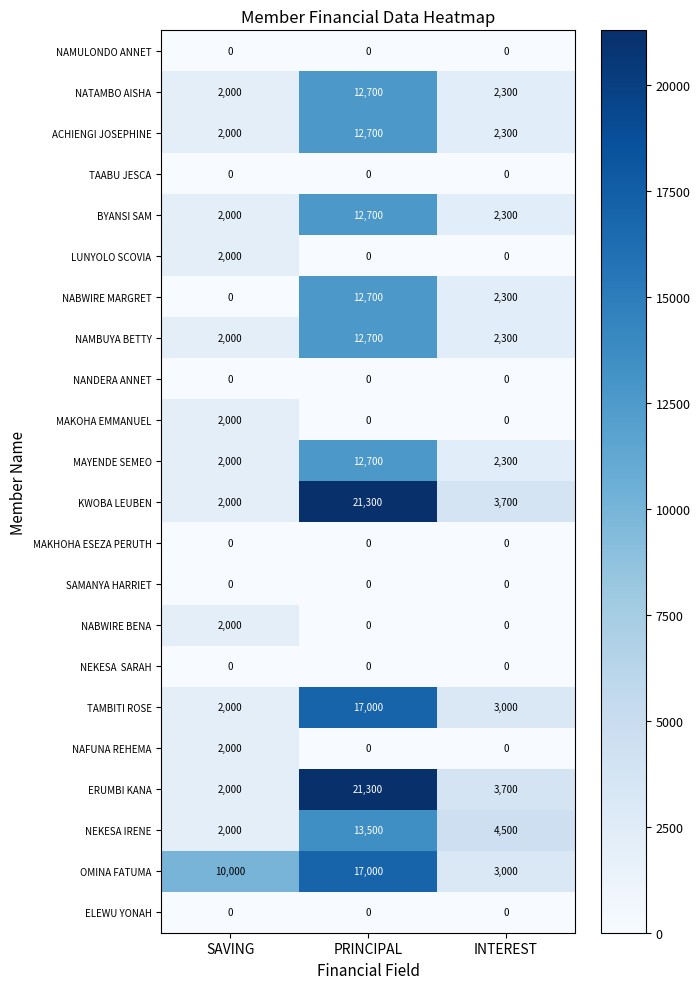

Between SAVING and INTEREST, which series saw the biggest shift?

OMINA FATUMA